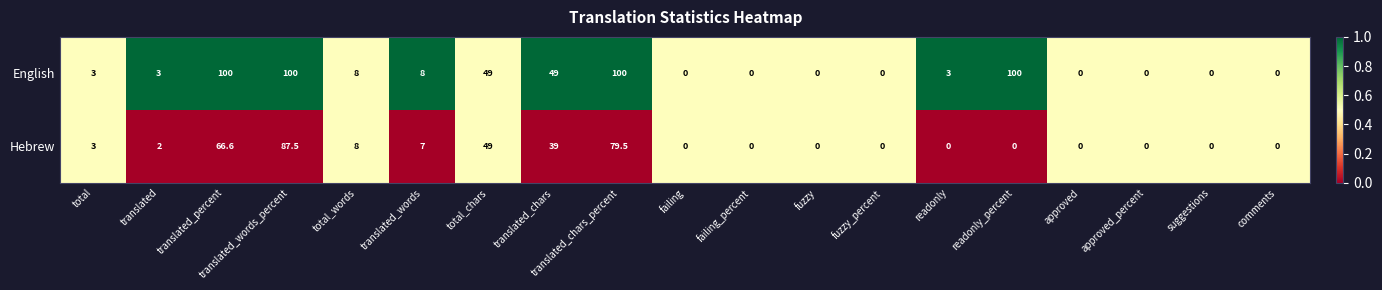

What is the spread (max minus min) of values at translated_percent?

33.4